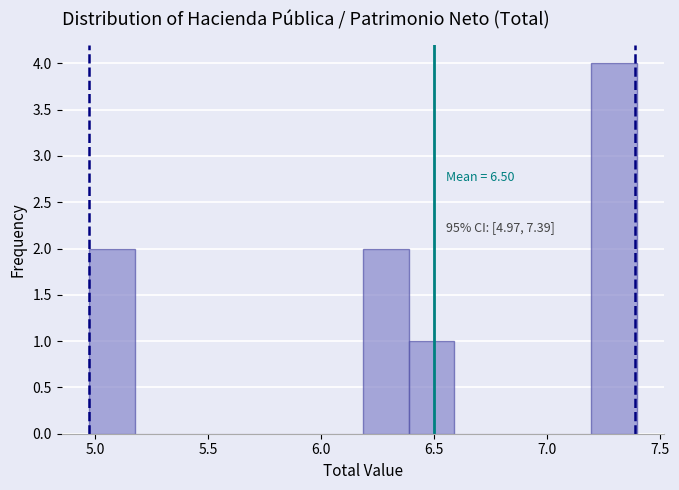

Over which range of the x-axis is the bar tallest?

7.20 to 7.40